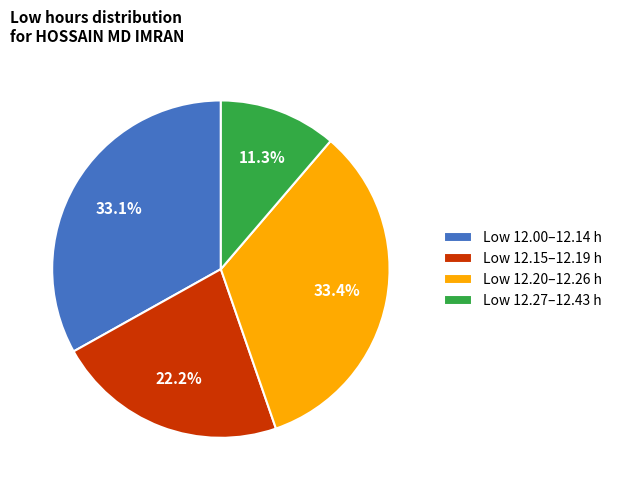

Combined, do Low 12.00–12.14 h and Low 12.15–12.19 h account for over 50%?

Yes